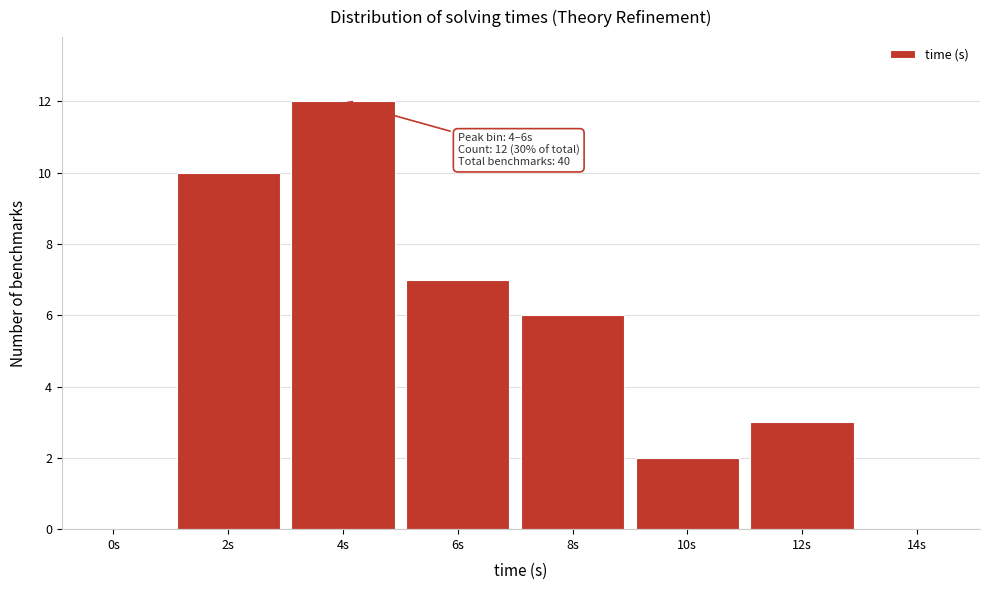

Reading left to right, list all the values displayed in this chart.

0s=0	2s=10	4s=12	6s=7	8s=6	10s=2	12s=3	14s=0